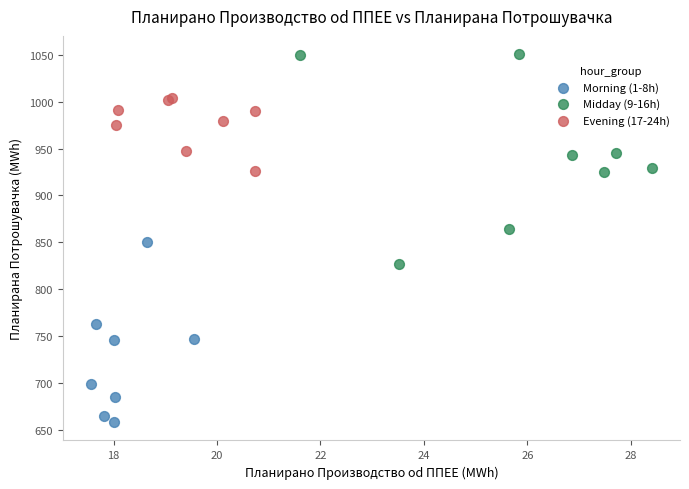

Which series reaches the minimum Y coordinate?

Morning (1-8h)